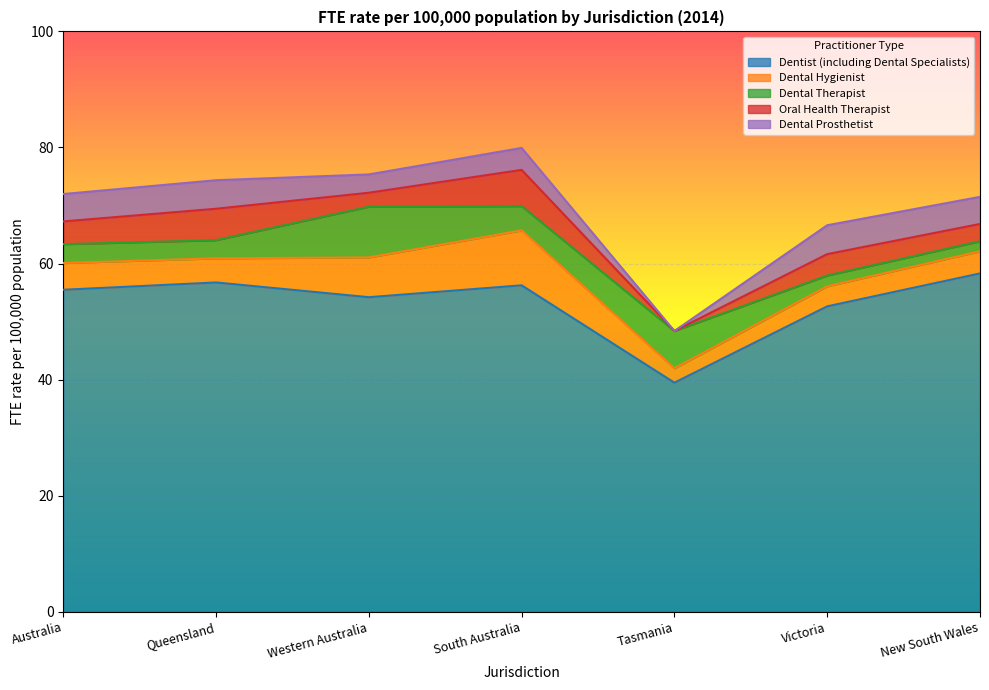

What is the greatest value displayed?

58.3